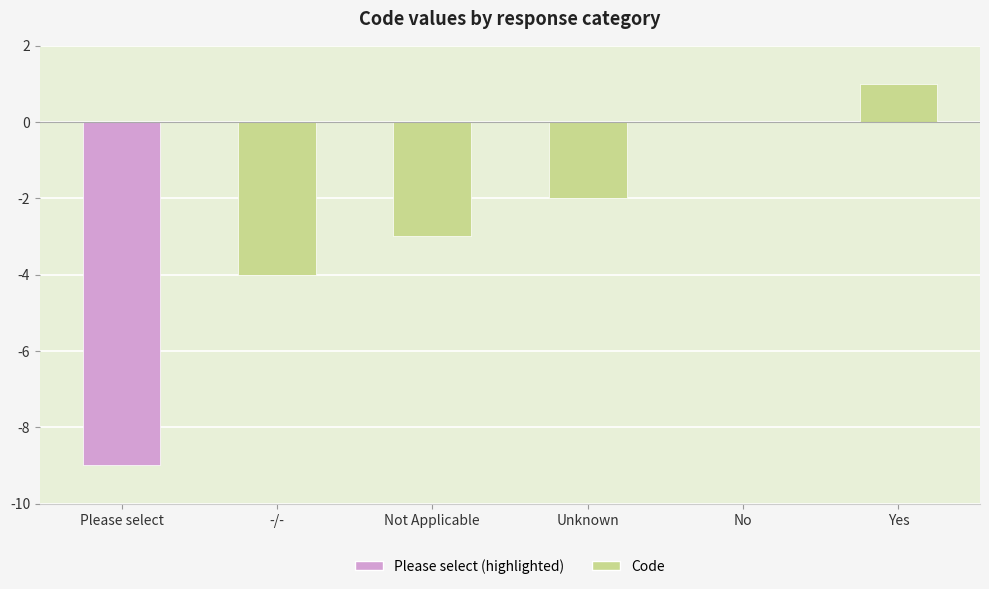

What is the change in value from Please select to No?

+9